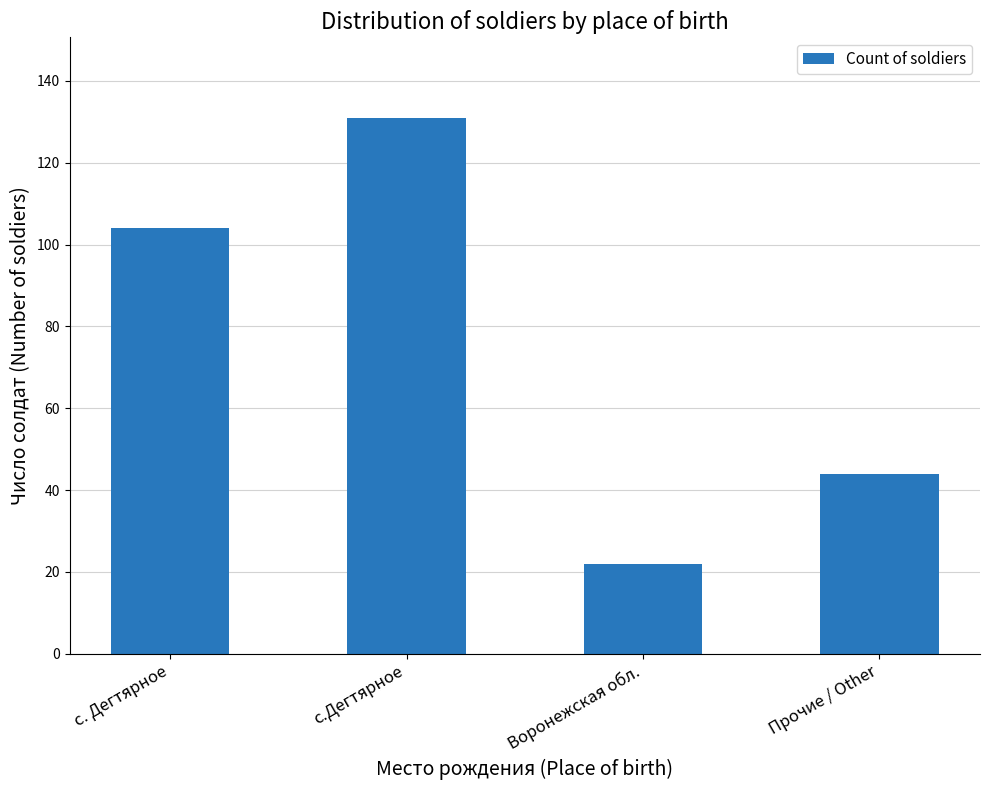

What is the change in value from с. Дегтярное to с.Дегтярное?

+27